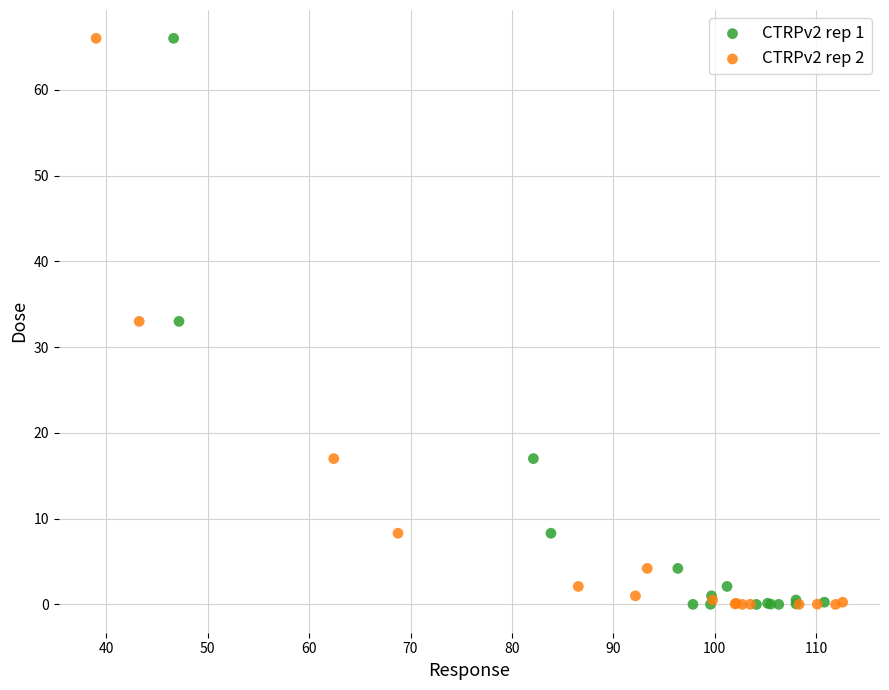

What are all the series names shown in the legend?

CTRPv2 rep 1, CTRPv2 rep 2